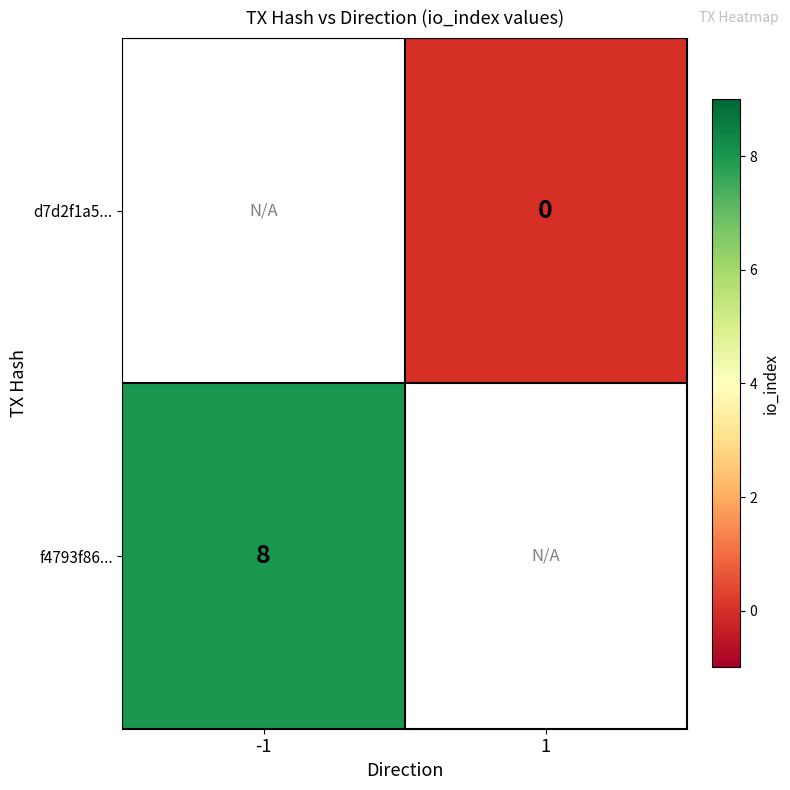

Is it true that f4793f86... equals 8 at -1?

True